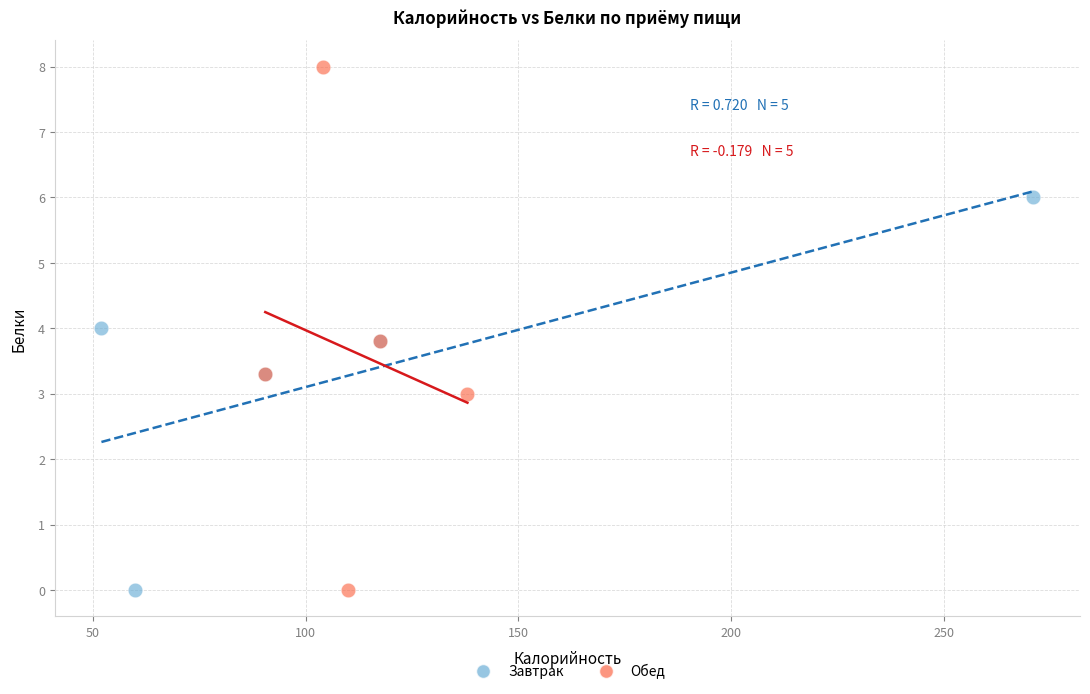

Which series contains the highest Y value?

Обед